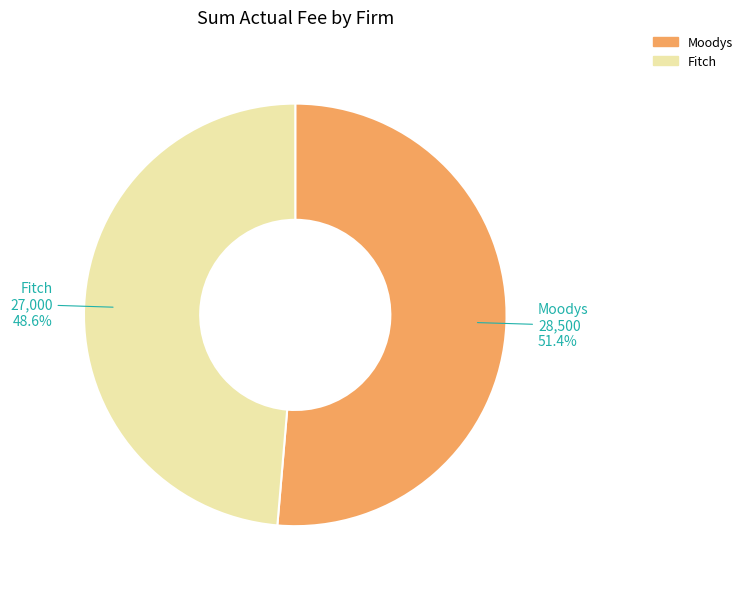

To the nearest percent, what percentage of the pie is Fitch?

49%